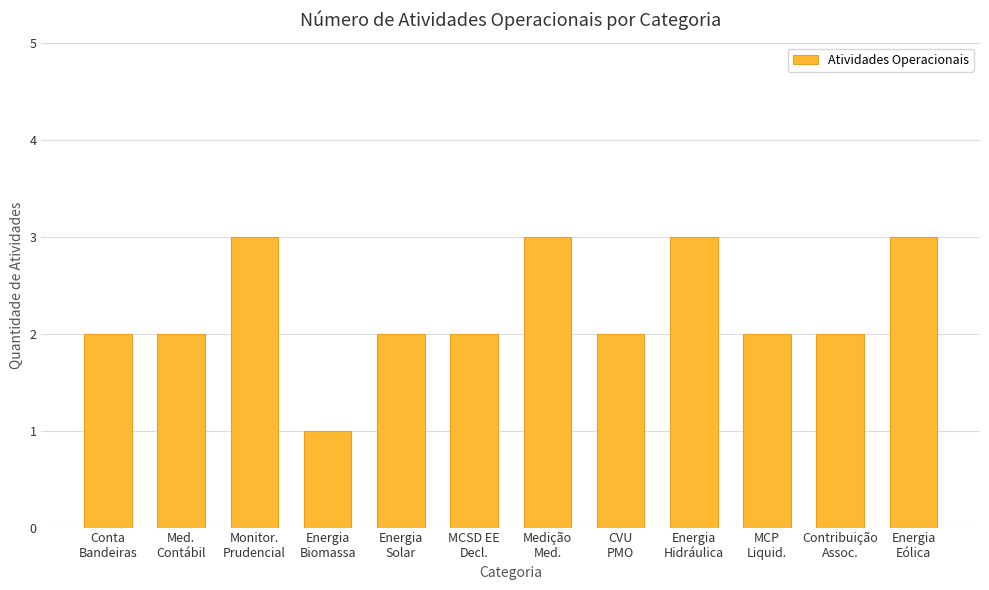

What is the sum of all values?

27